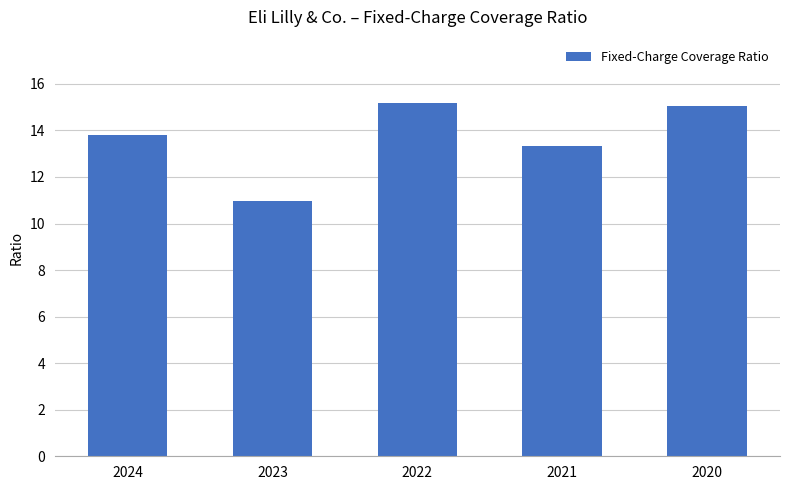

Reading left to right, extract all data points from this chart.

2024=13.8	2023=11.0	2022=15.2	2021=13.3	2020=15.1